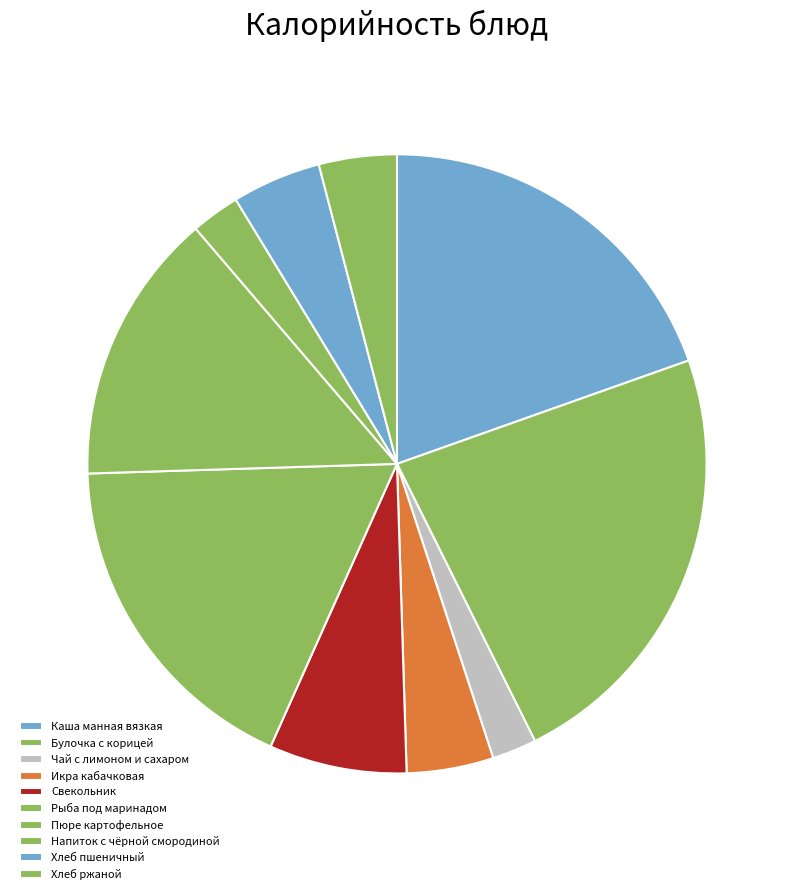

Is Хлеб пшеничный the majority of the pie?

No